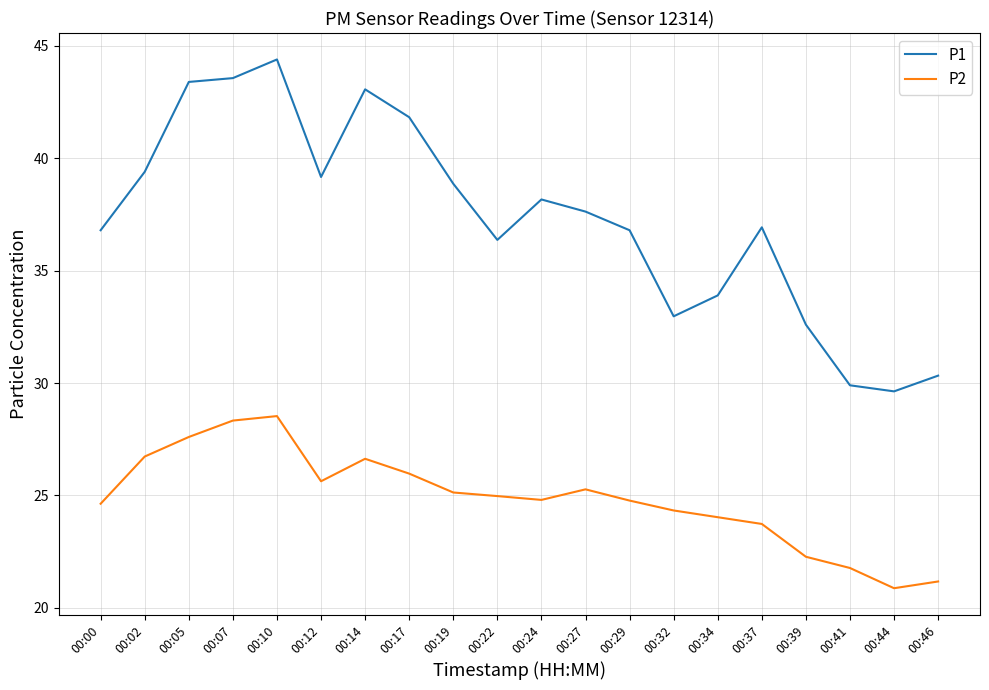

What is the maximum value shown in the chart?

44.4